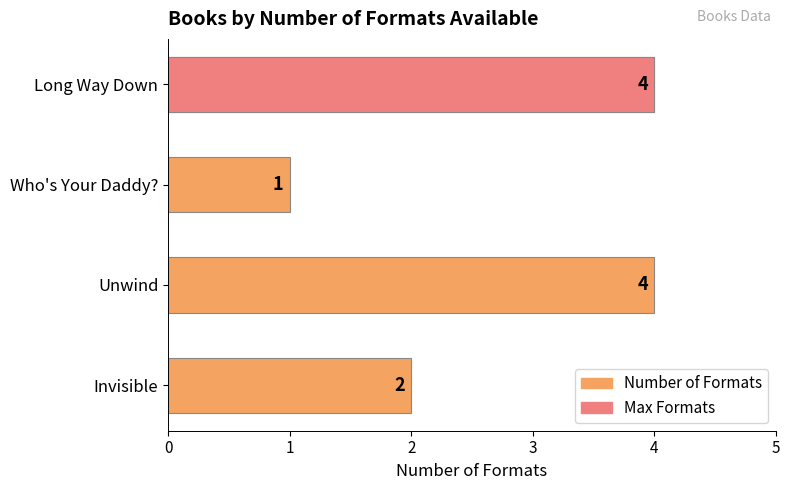

Rank the categories by value from highest to lowest.

Long Way Down, Unwind, Invisible, Who's Your Daddy?